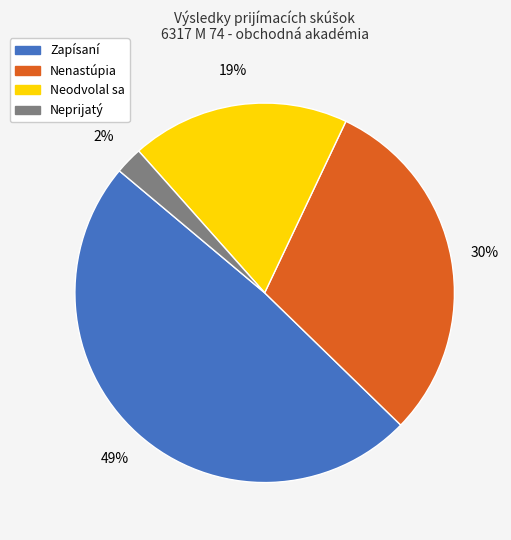

Is the sum of Zapísaní and Nenastúpia greater than half?

Yes